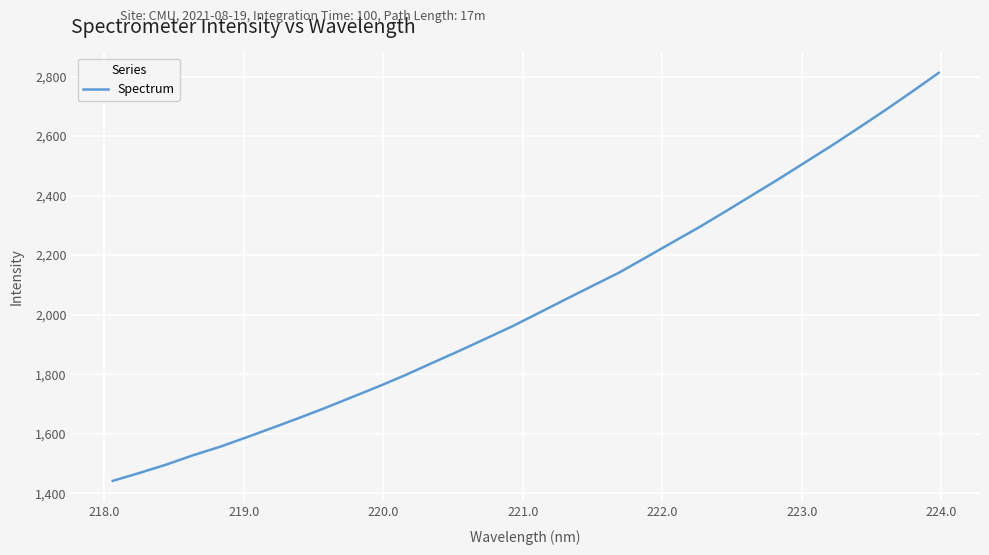

What is the maximum value shown in the chart?

2812.6